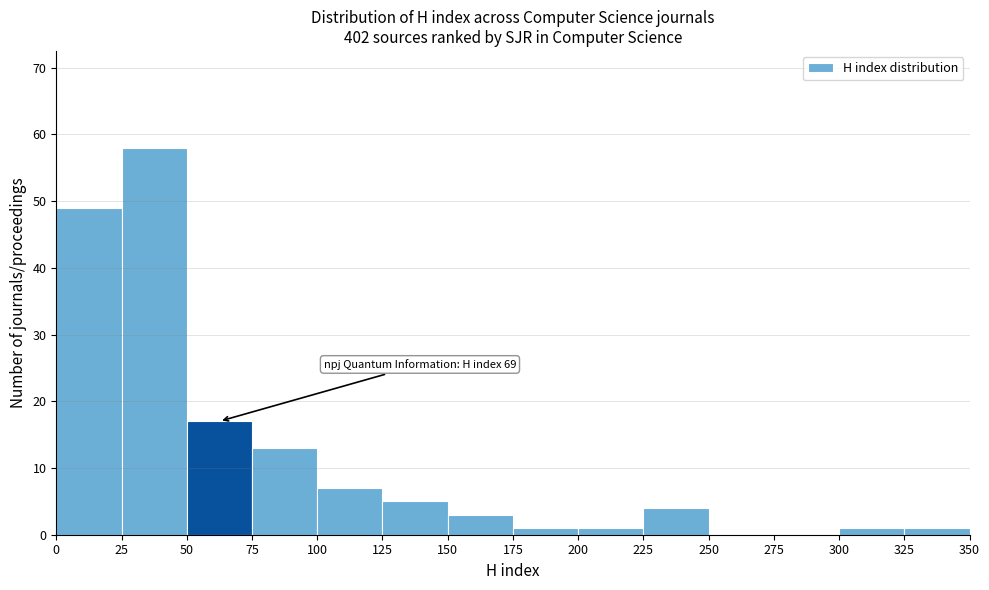

Over which range of the x-axis is the bar tallest?

25 to 50